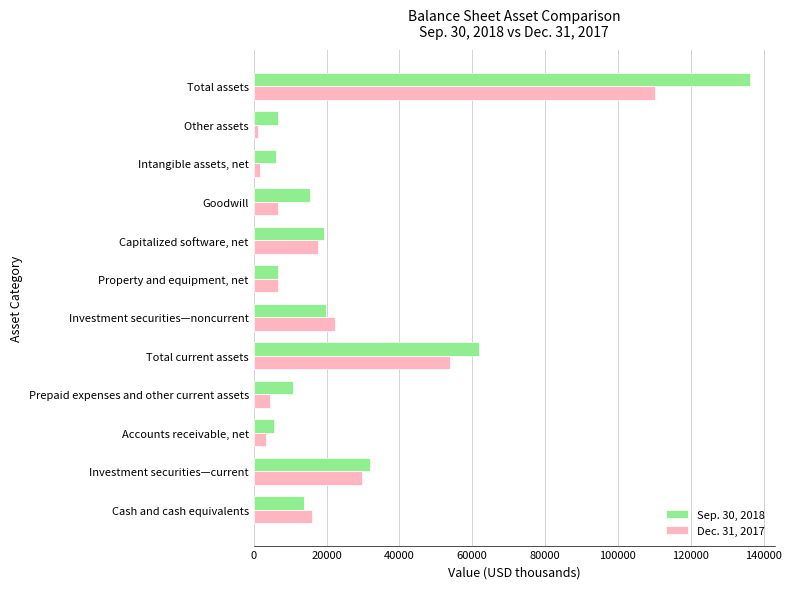

What is the spread (max minus min) of values at Prepaid expenses and other current assets?

6370